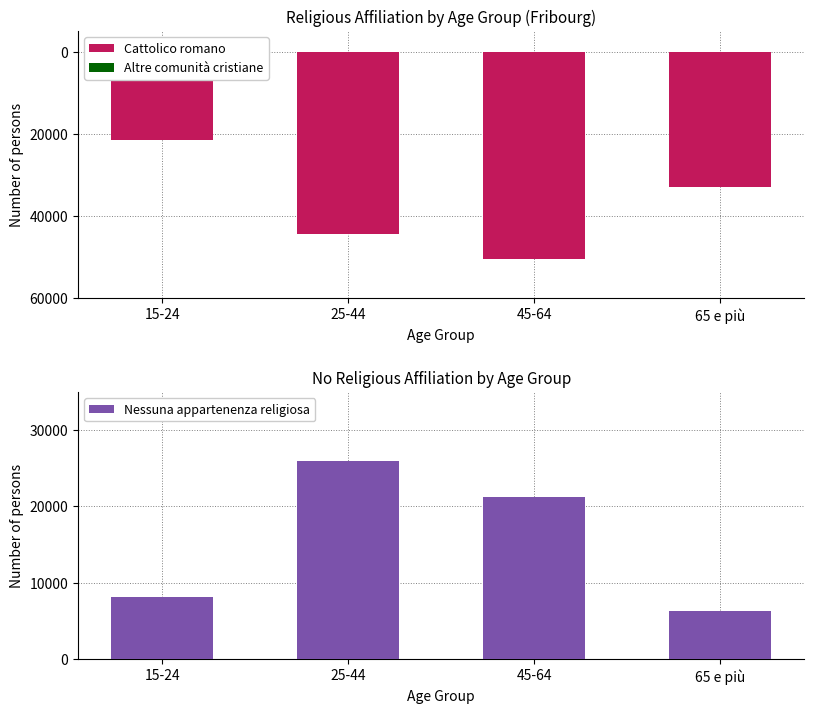

Is it true that Cattolico romano equals -14671.5 at 15-24?

False